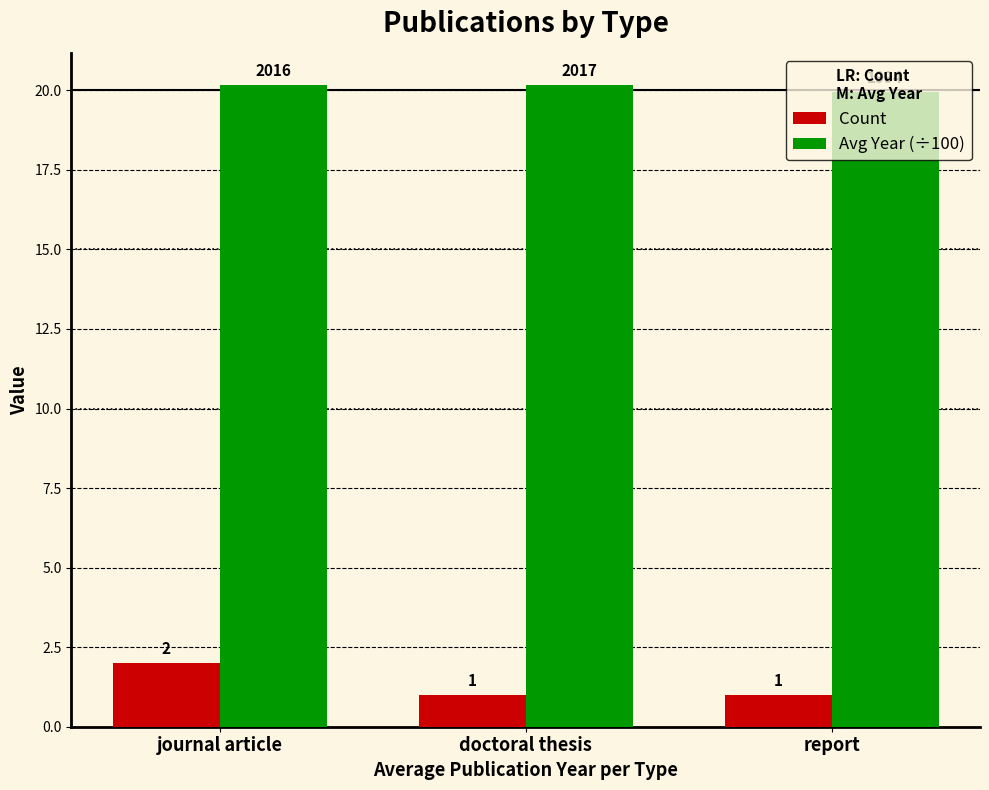

What is the smallest value displayed?

1.0